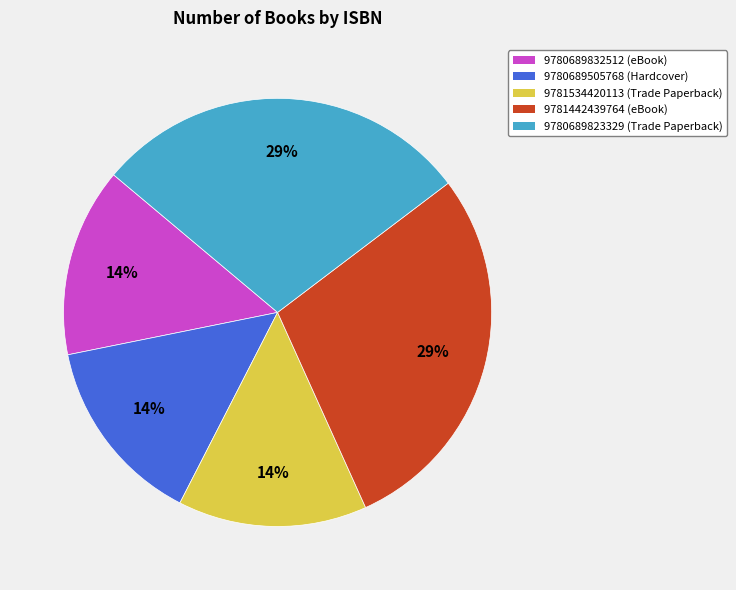

To the nearest percent, what portion does 9781534420113 represent?

14%